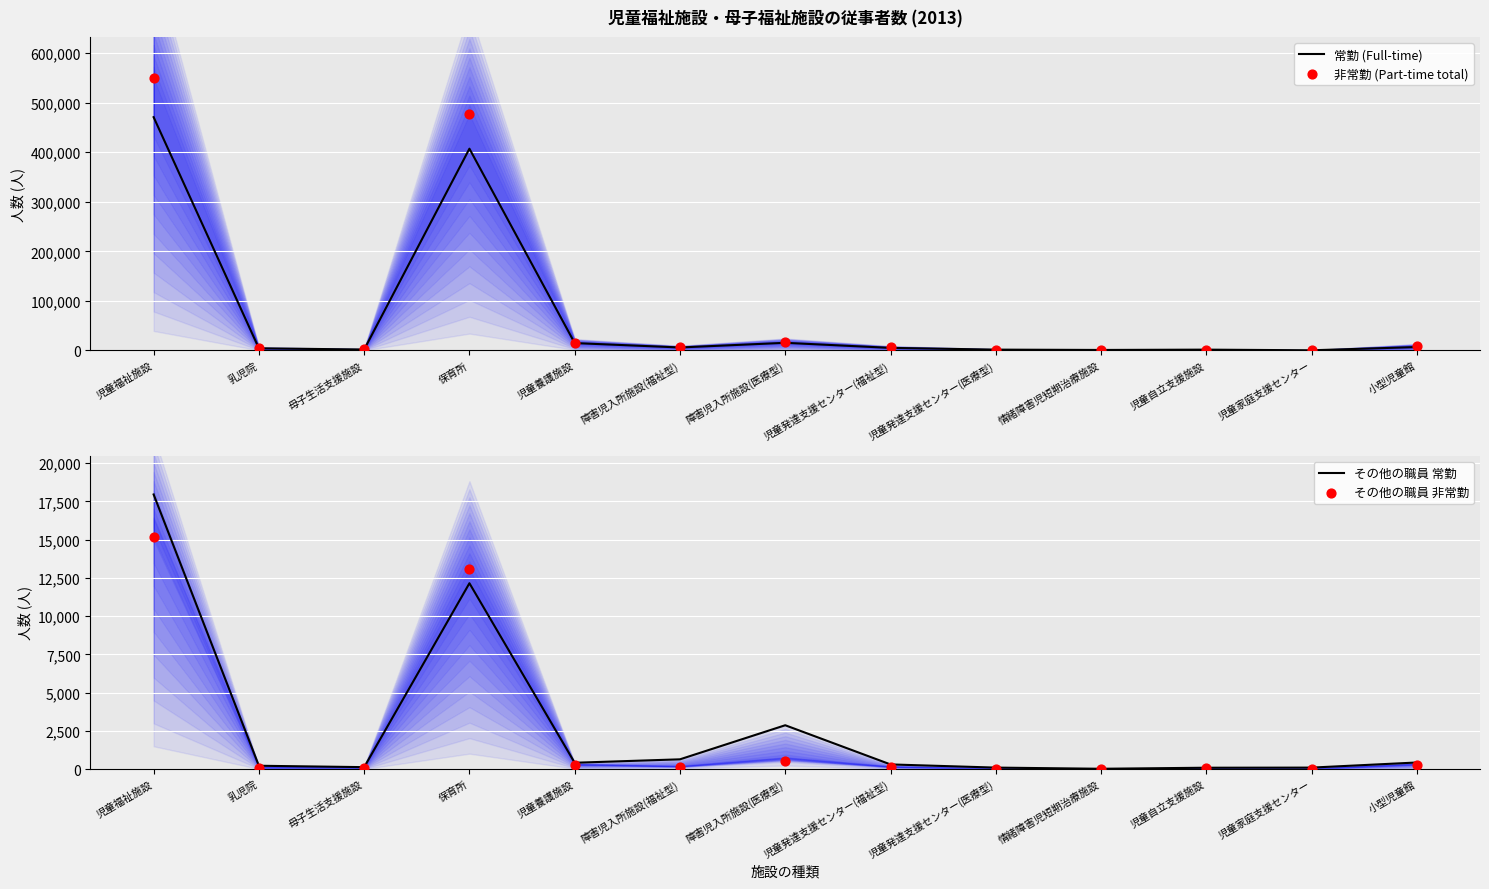

What is the total value across all series at 障害児入所施設(医療型)?

35442